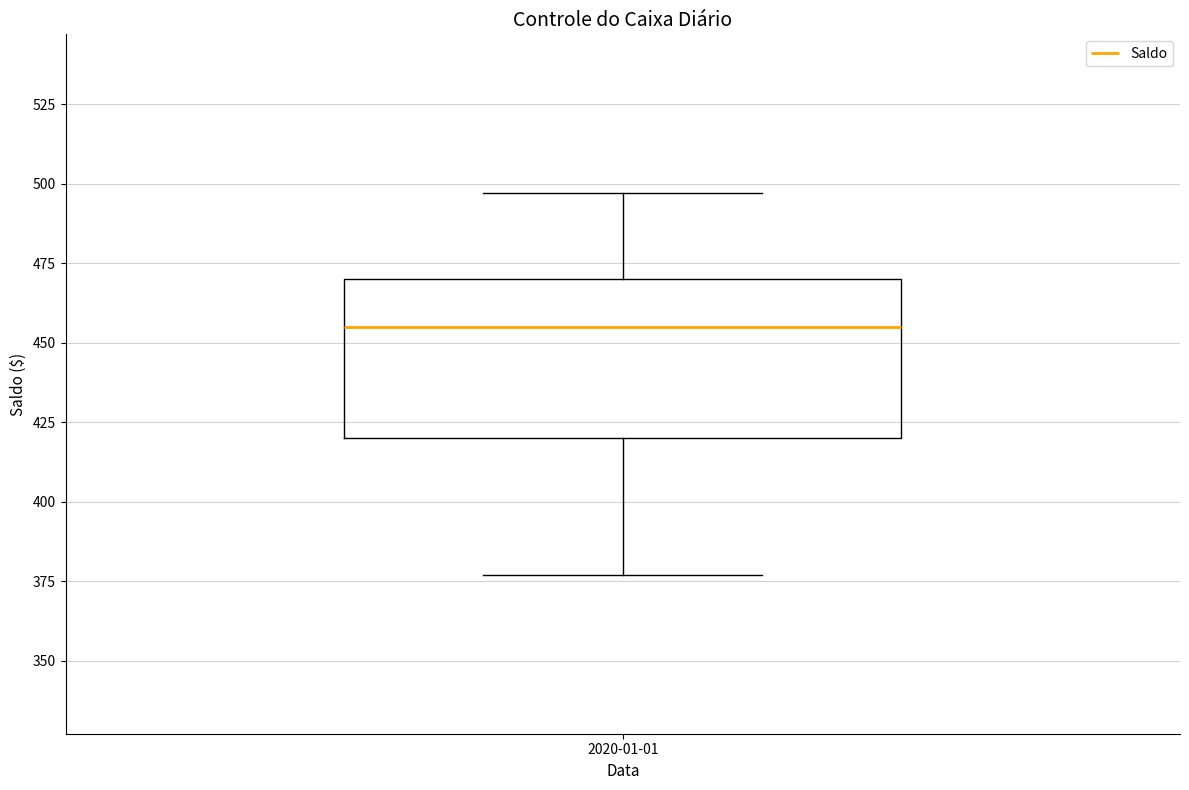

Transcribe this box plot: give where the median line is, the range the box spans, and where the two whiskers end, as read against the y-axis. The values are not printed on the chart, so give them approximately, as read against the axis.

median 455, box 420 to 470, whiskers 375 to 495